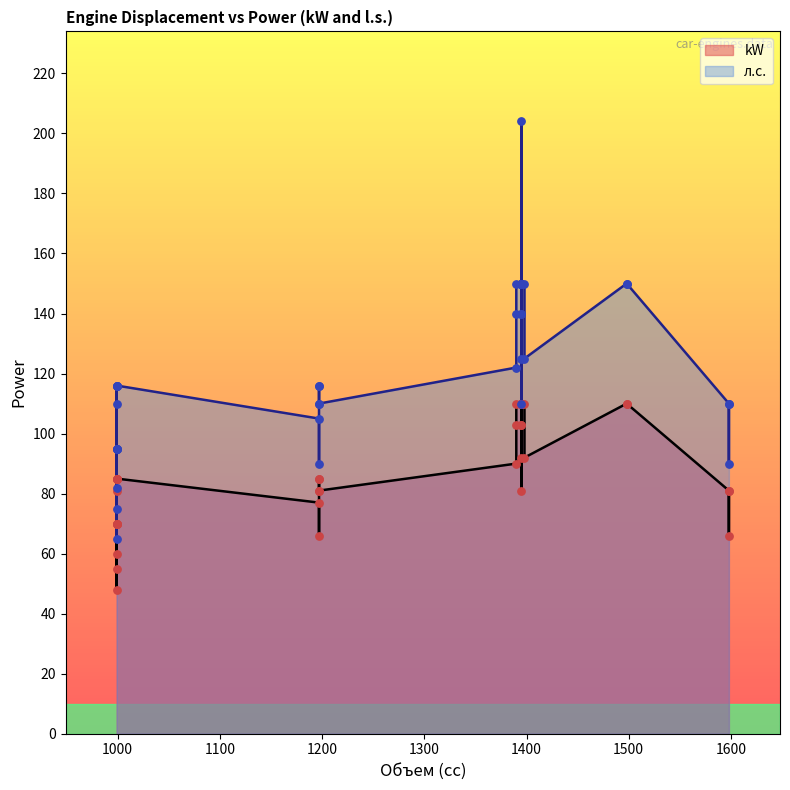

Which series reaches the minimum Y coordinate?

kW